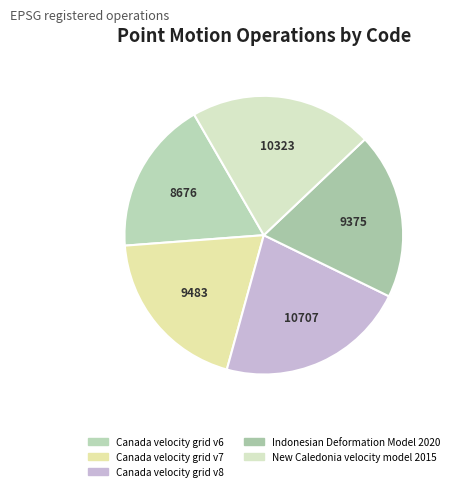

Rank the categories by value from lowest to highest.

Canada velocity grid v6, Indonesian Deformation Model 2020, Canada velocity grid v7, New Caledonia velocity model 2015, Canada velocity grid v8